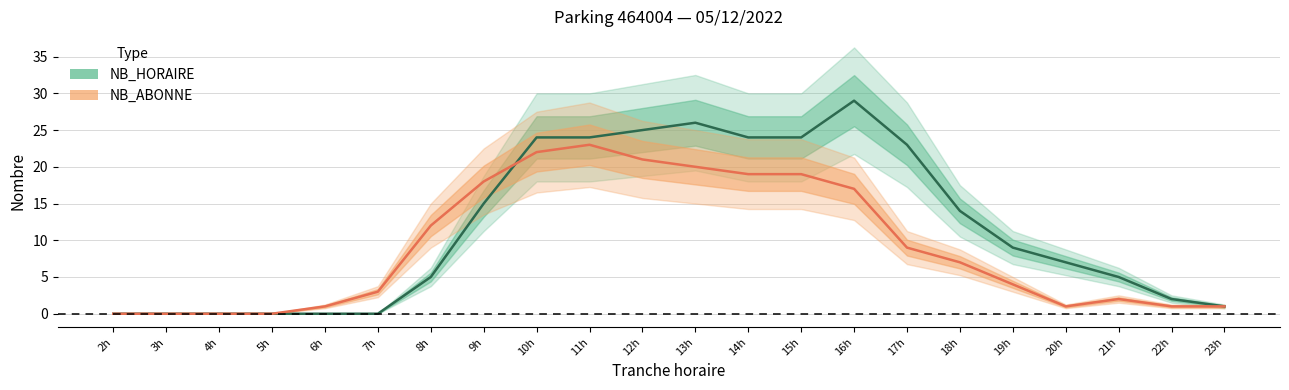

What is the label of the 1st point from the left?

2h